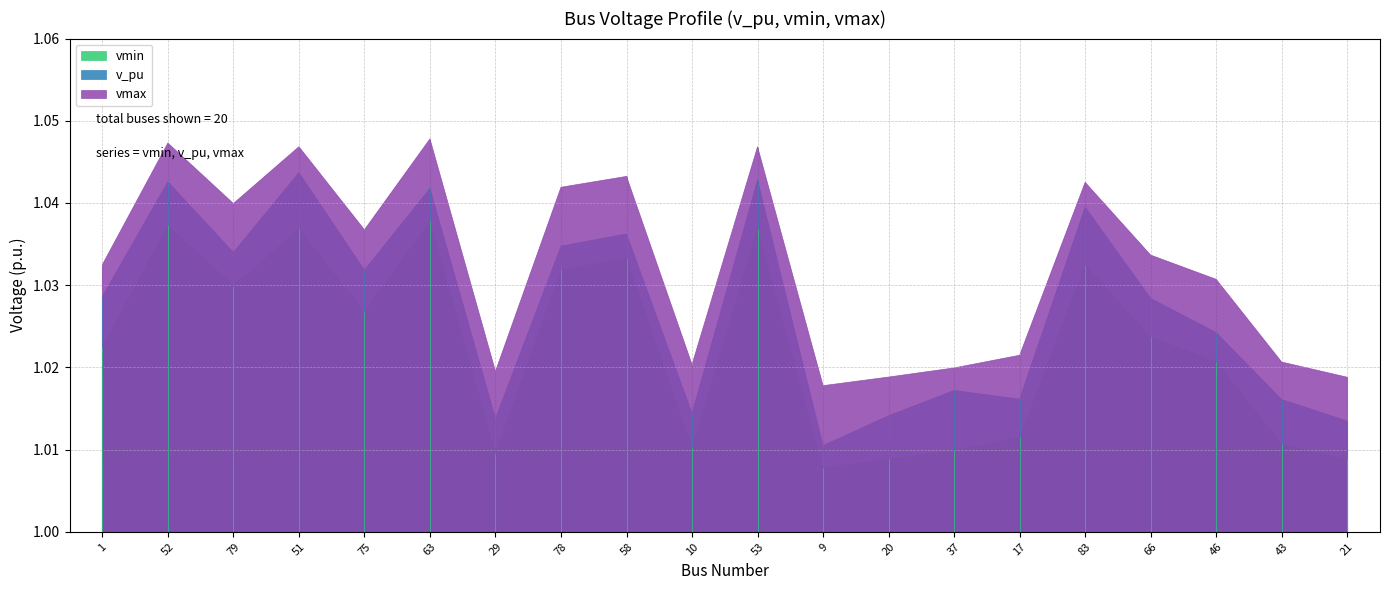

Which series has the largest total across all categories?

vmax